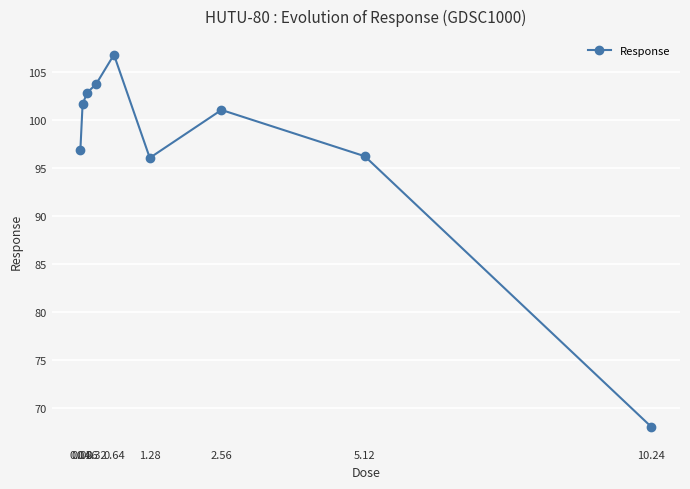

Reading left to right, transcribe all the data shown in this chart.

0.04=96.9	0.08=101.7	0.16=102.9	0.32=103.8	0.64=106.8	1.28=96.1	2.56=101.1	5.12=96.3	10.24=68.0